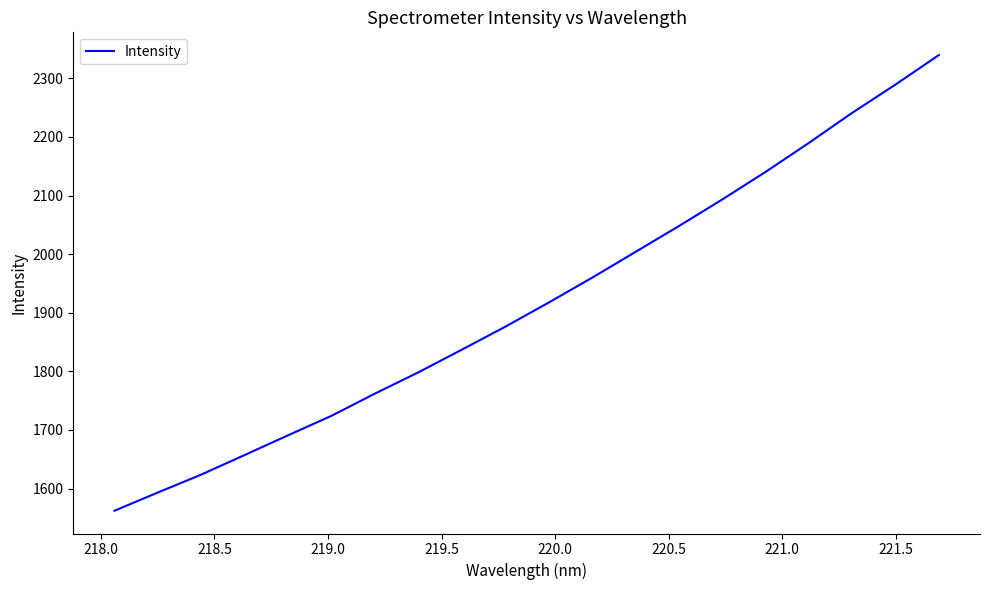

What is the maximum value shown in the chart?

2339.6